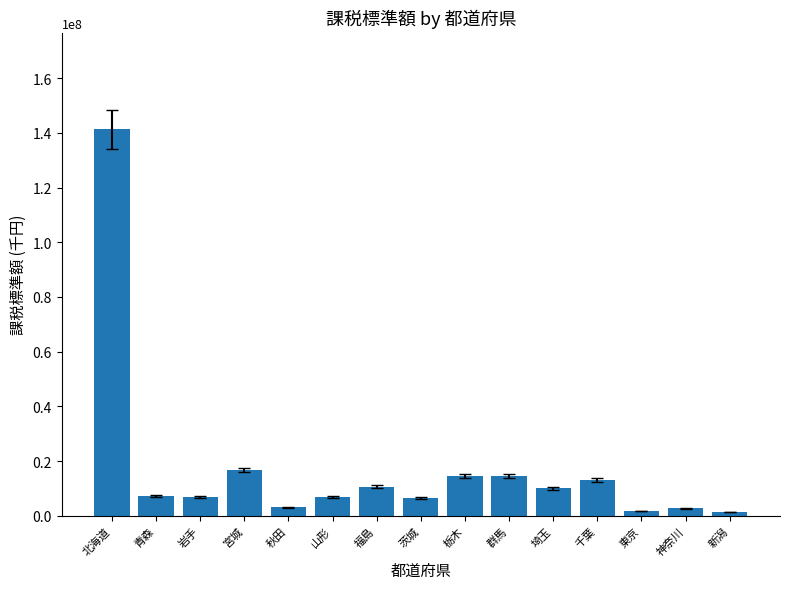

Which category has the highest value across all series?

北海道